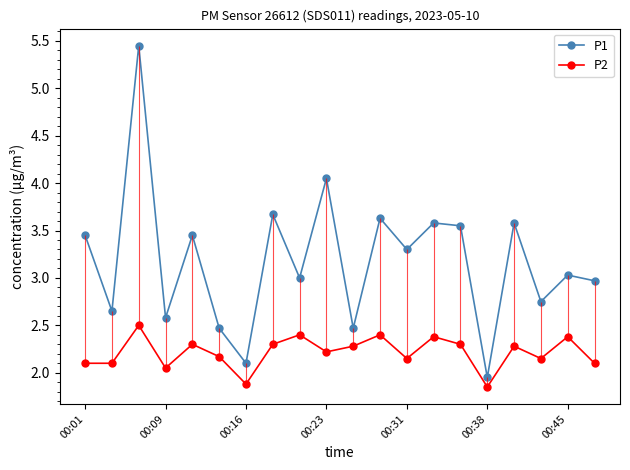

True or false: P1 has more than 1 points higher than both neighbors.

True